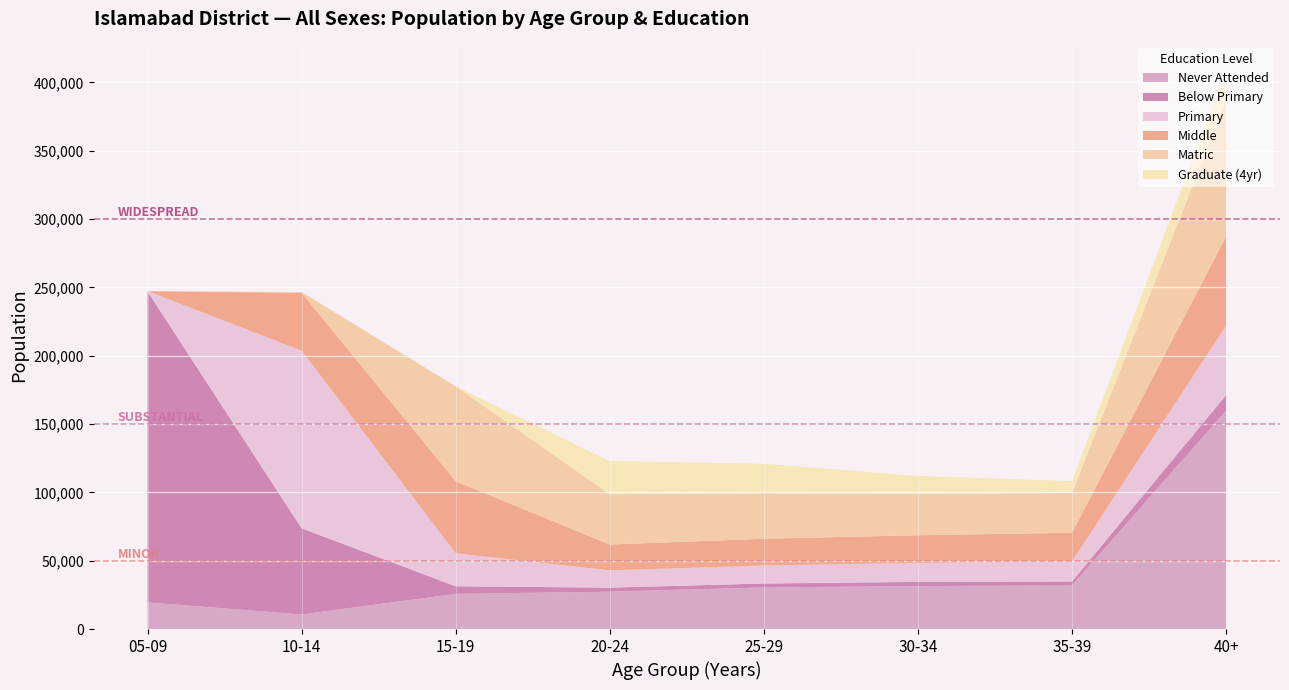

Reading right to left, extract all data points from this chart.

Never Attended: 159815	31879	31439	30420	27337	25741	10670	19503
Below Primary: 11377	2935	3062	2906	2947	5559	63038	227490
Primary: 50792	14603	13789	13177	12623	24046	129905	276
Middle: 65319	21045	20370	19566	18953	52835	42415	0
Matric: 99613	29098	30348	33272	36852	69398	532	0
Graduate (4yr): 22441	8657	12986	21586	24208	0	0	0